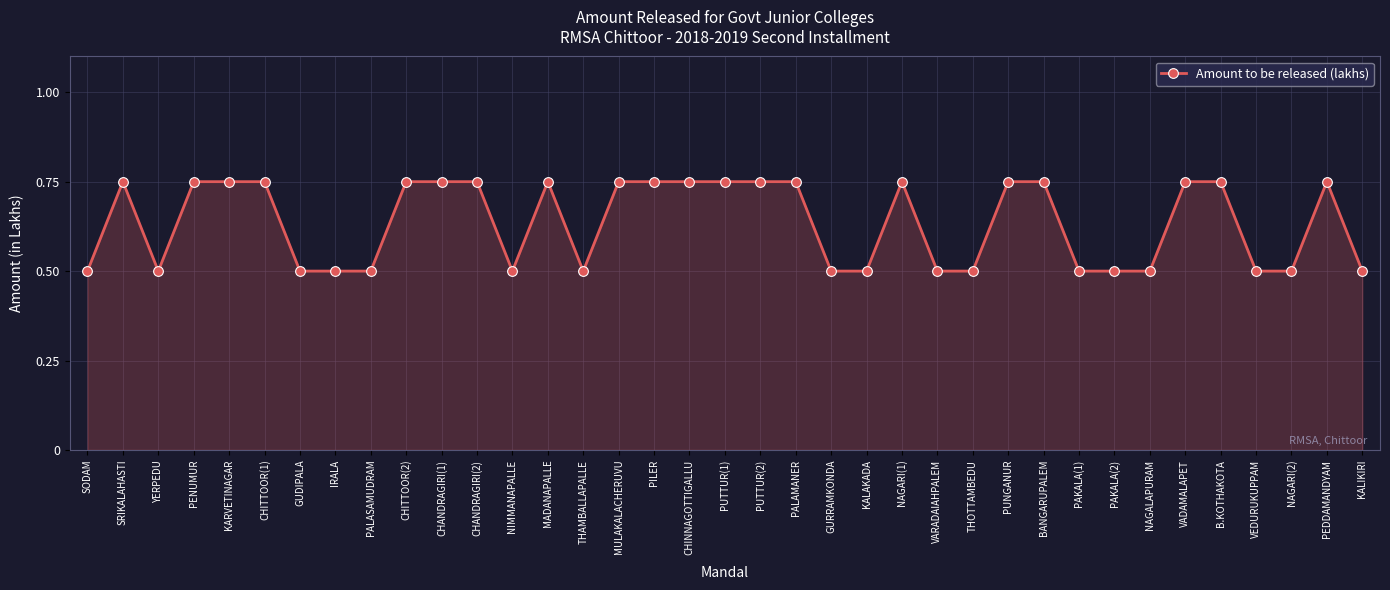

What is the average value?

0.6